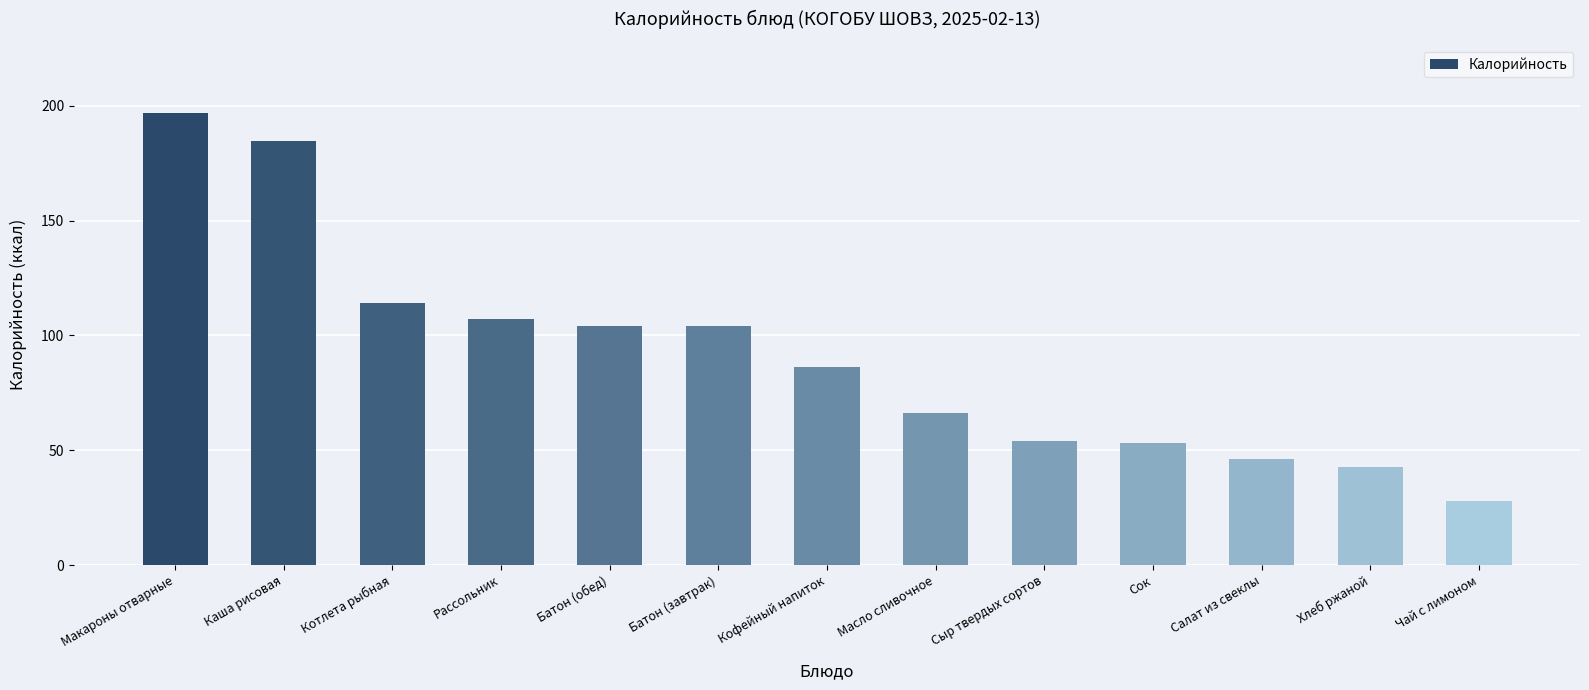

Which has a higher value, Салат из свеклы or Кофейный напиток?

Кофейный напиток